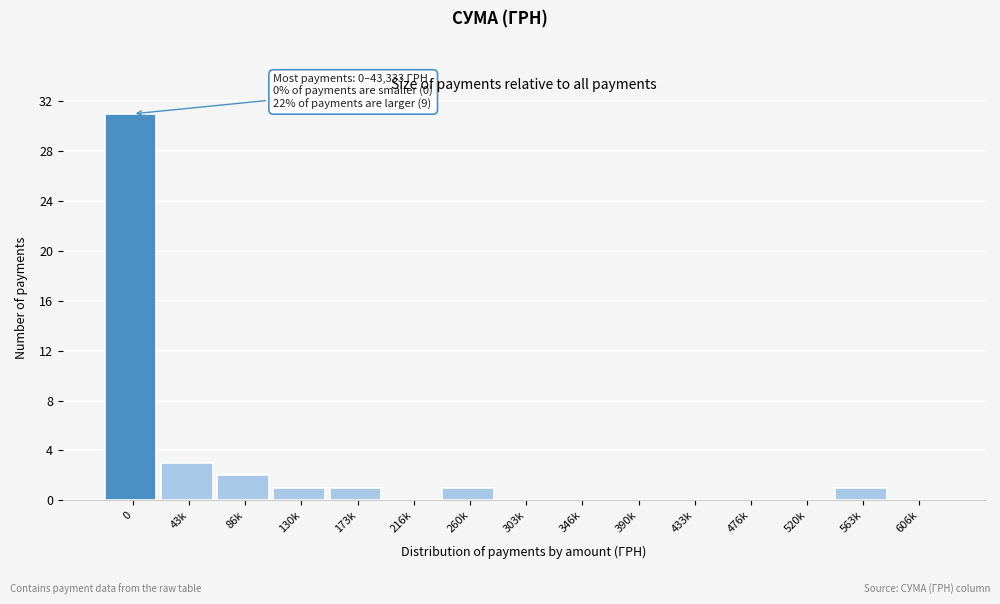

Reading right to left, what are all the values shown in this chart?

606k=0	563k=1	520k=0	476k=0	433k=0	390k=0	346k=0	303k=0	260k=1	216k=0	173k=1	130k=1	86k=2	43k=3	0=31